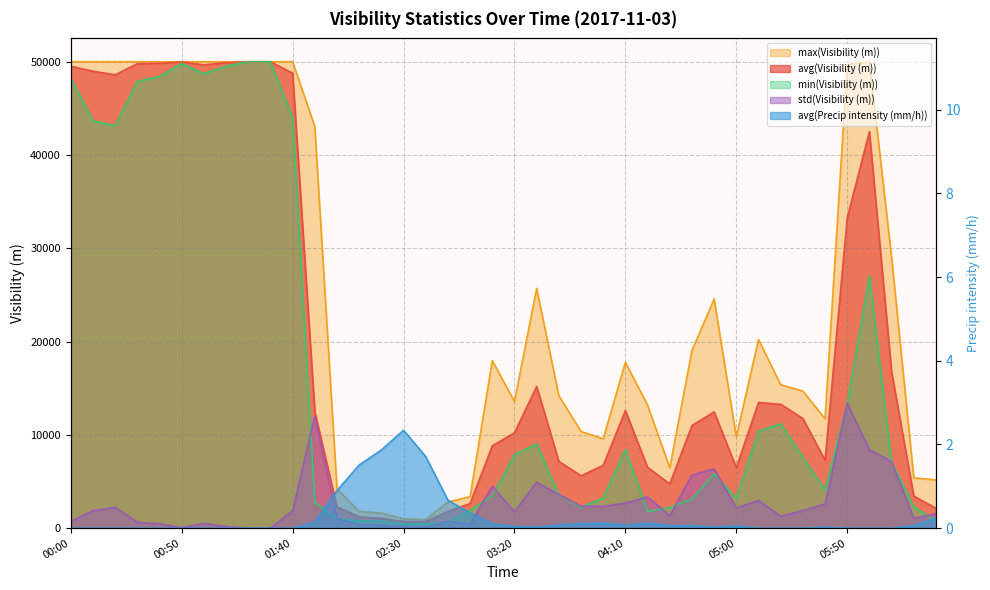

Is the value of avg(Precip intensity (mm/h)) at 03:40 greater than the value of std(Visibility (m)) at 02:30?

No